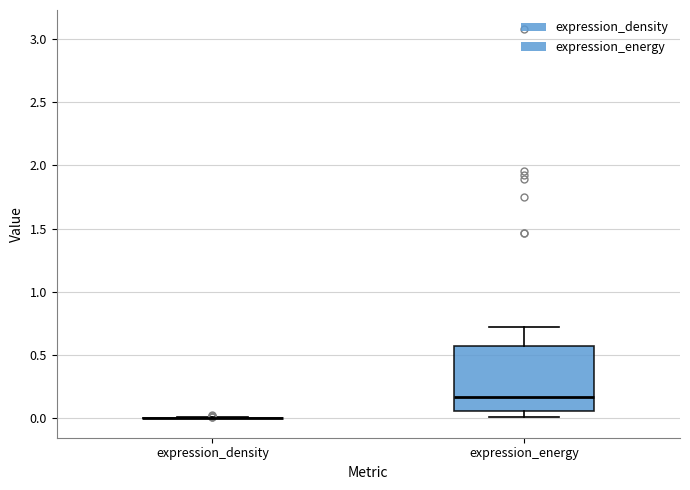

Comparing the boxes themselves (not the whiskers), which one is the tallest?

expression_energy